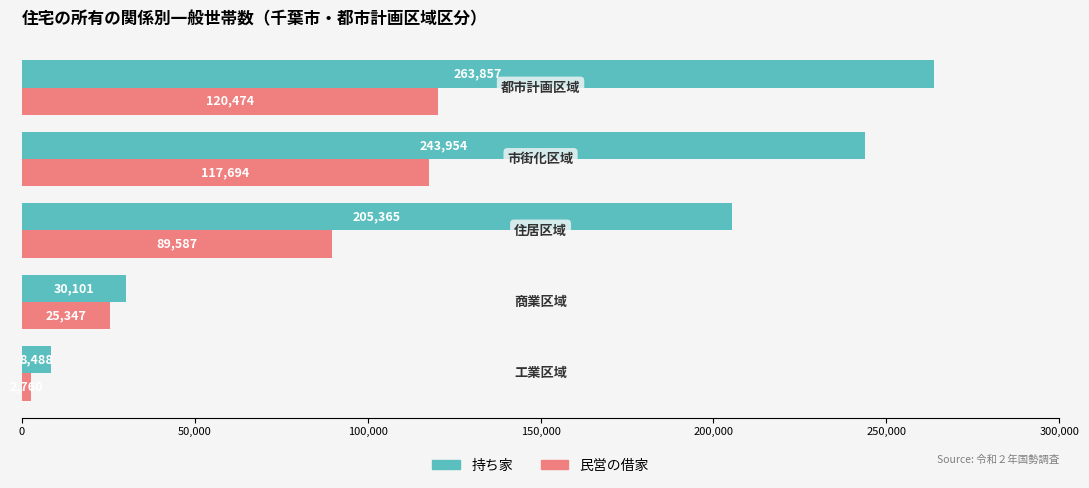

At how many categories does at least one series exceed 60117?

3